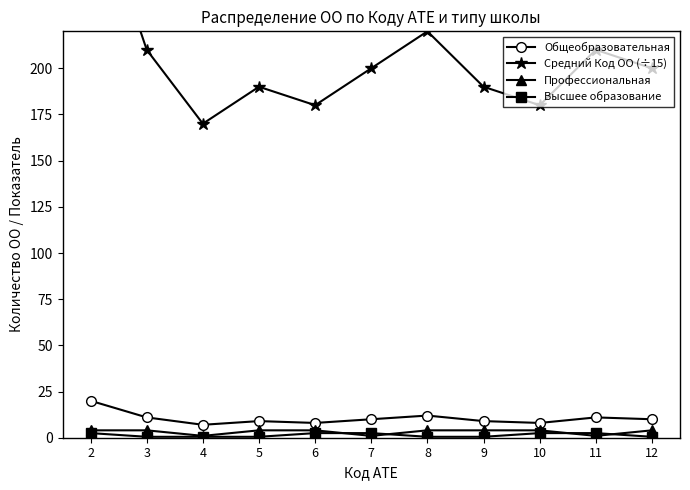

How many lines are shown in the chart?

4